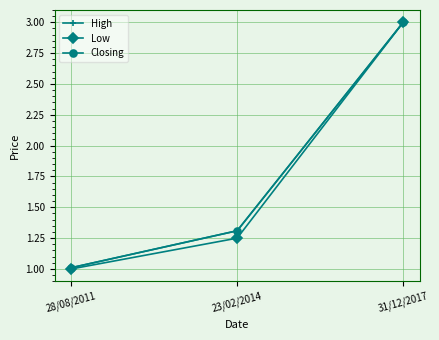

Between 28/08/2011 and 23/02/2014, which is larger?

23/02/2014